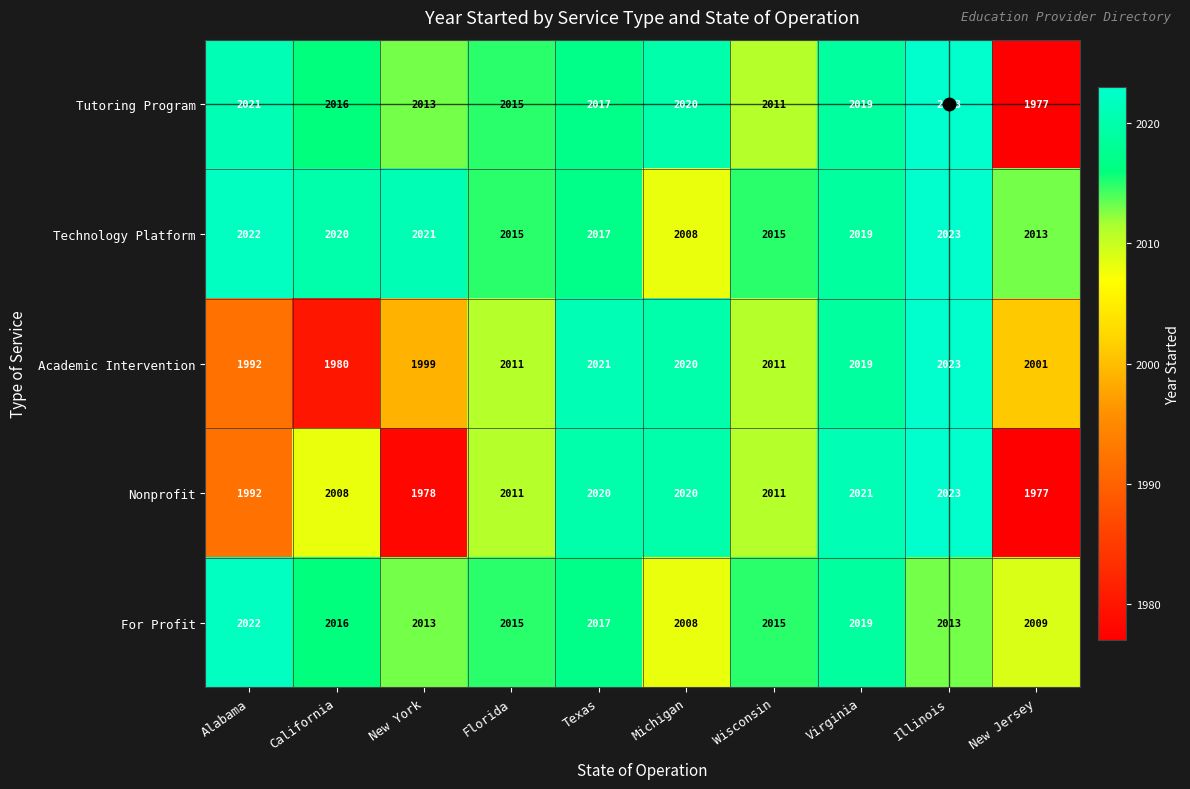

Which series has the largest total across all categories?

Technology Platform